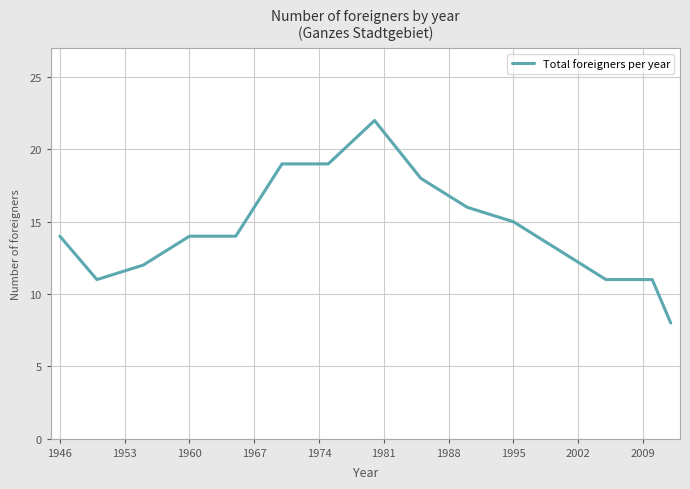

What is the maximum value shown in the chart?

22